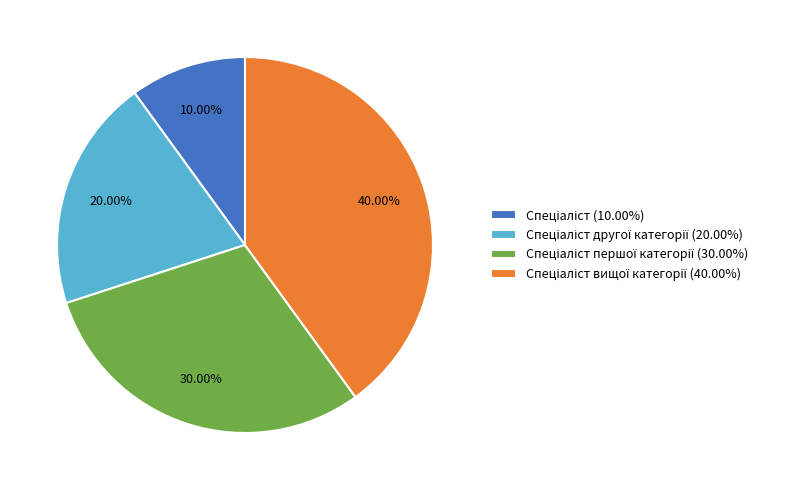

Is there a majority slice in this chart?

No